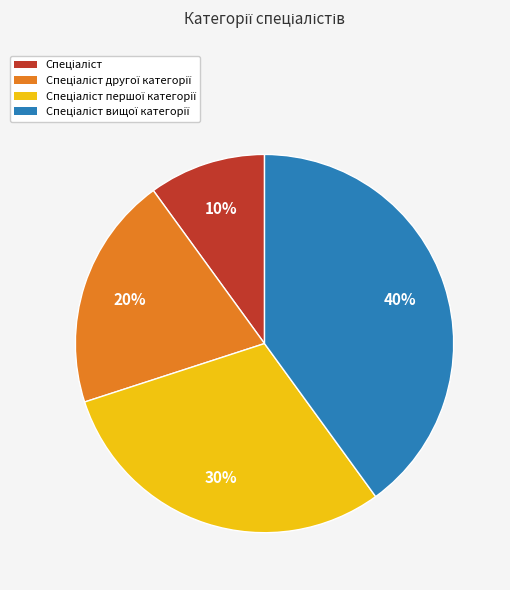

To the nearest percent, what is the difference between the largest and smallest slice percentages?

30%